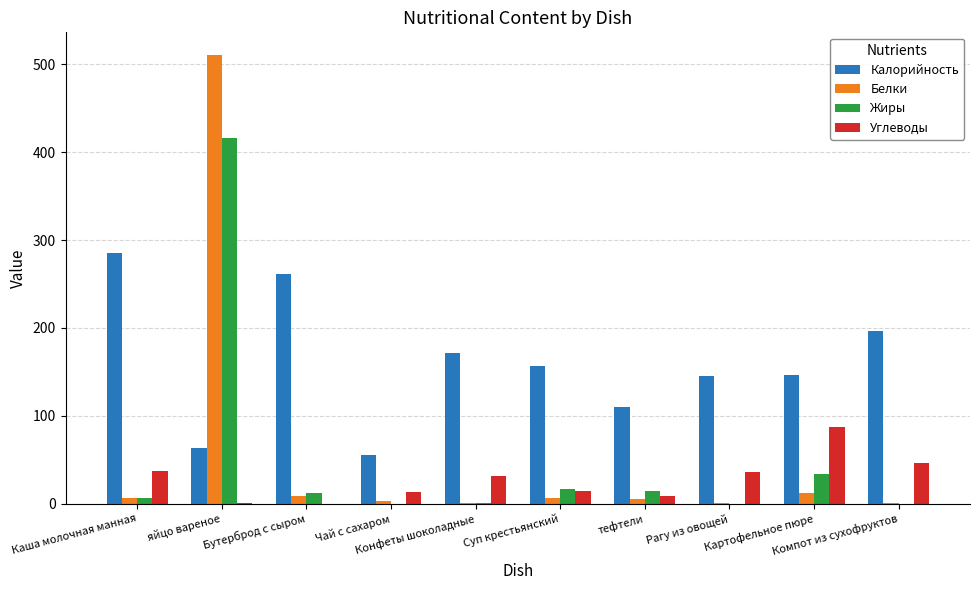

Are the bars grouped side by side (vs. stacked)?

Yes